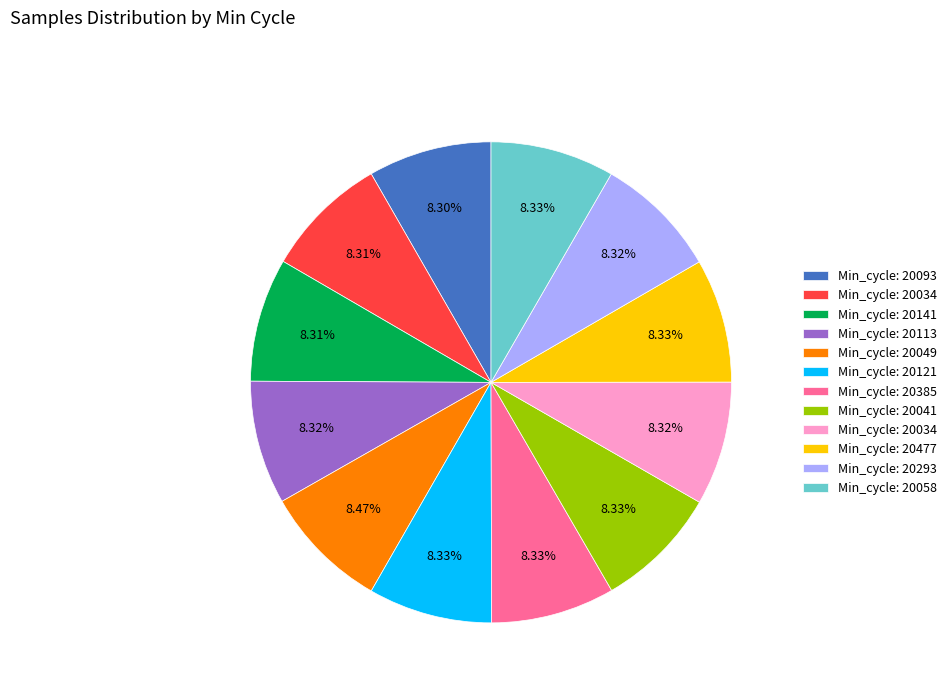

Is there any slice that represents more than half of the pie?

No